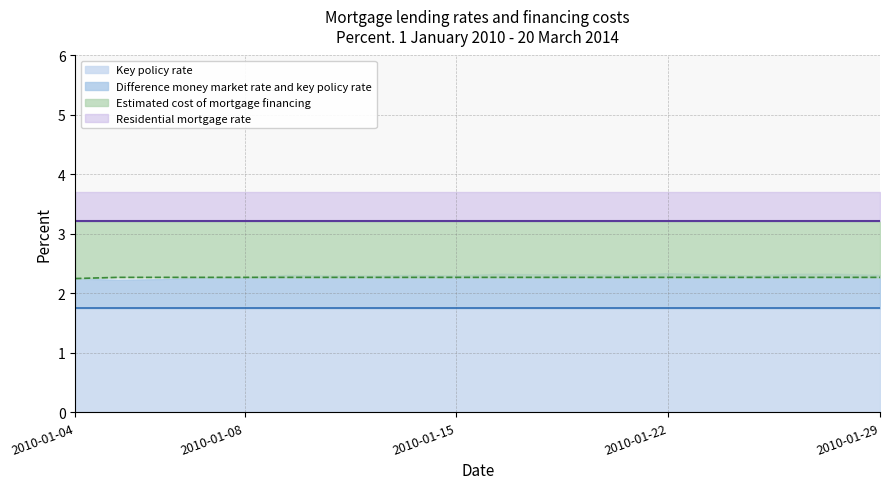

At which category does Difference money market rate and key policy rate reach its first local peak?

2010-01-11